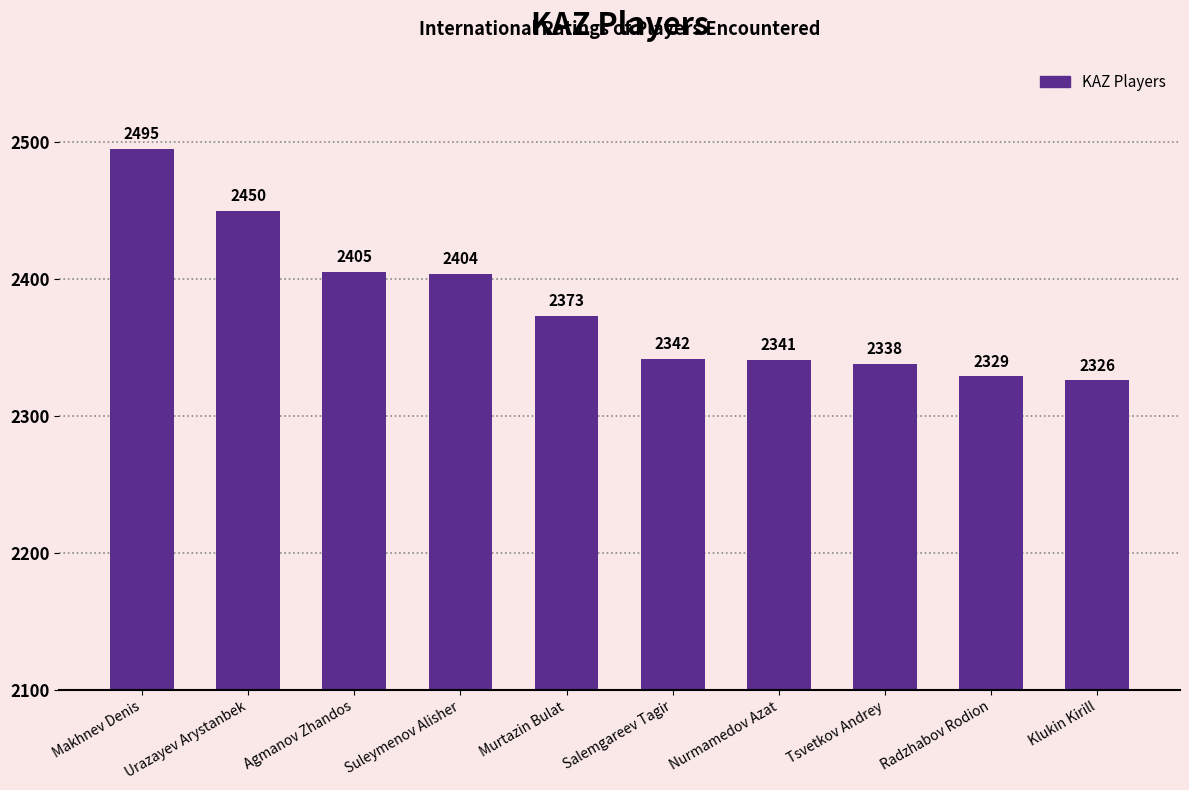

Reading left to right, transcribe all the data shown in this chart.

2495	2450	2405	2404	2373	2342	2341	2338	2329	2326